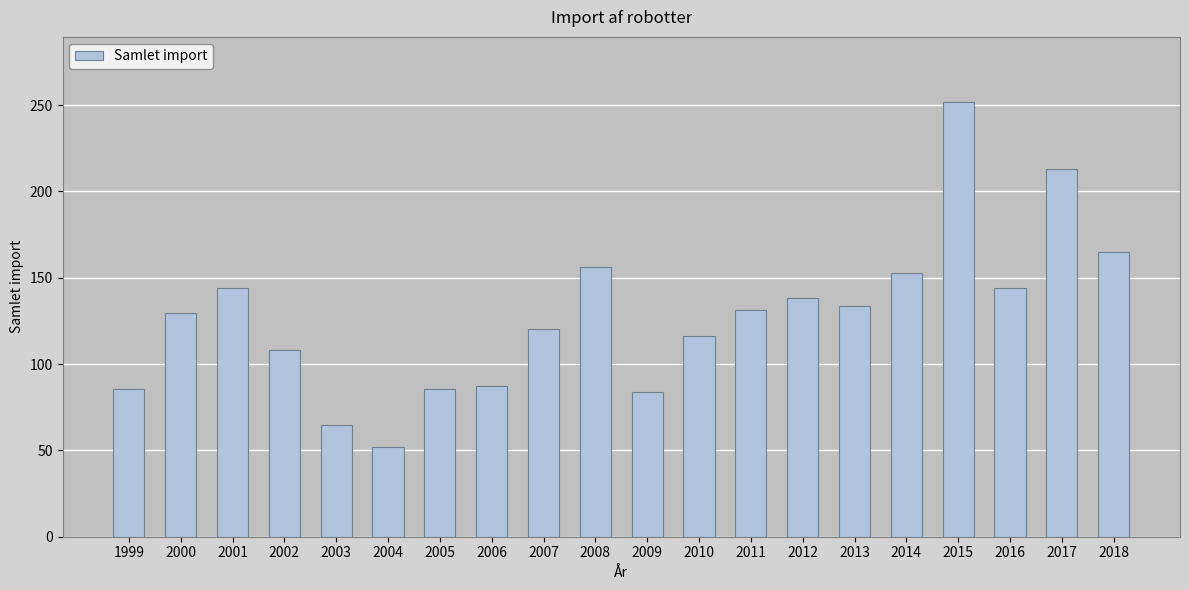

Approximately how many times larger is the value at 2013 compared to 2001?

0.9